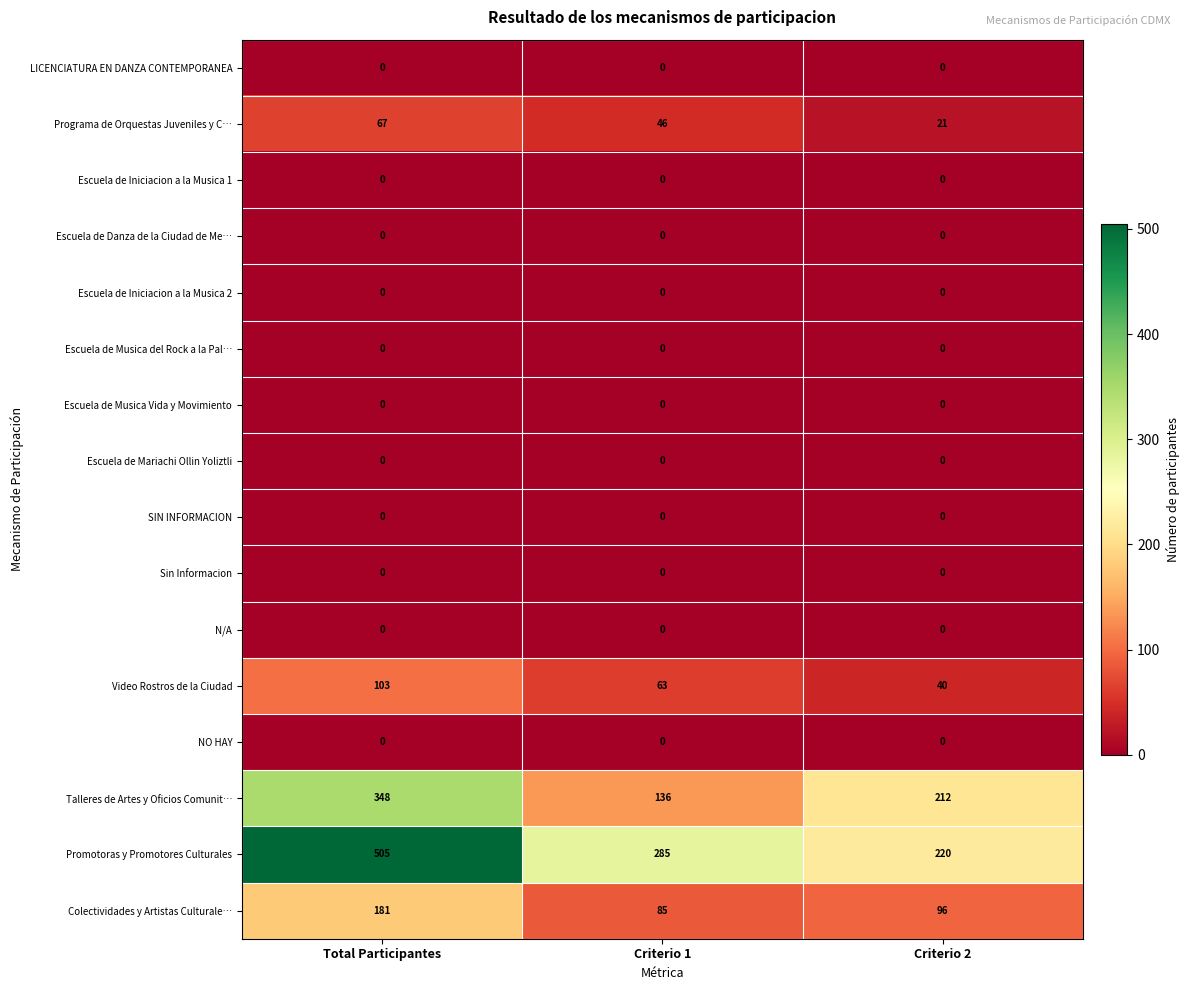

Which label corresponds to the largest value in the chart?

Total Participantes